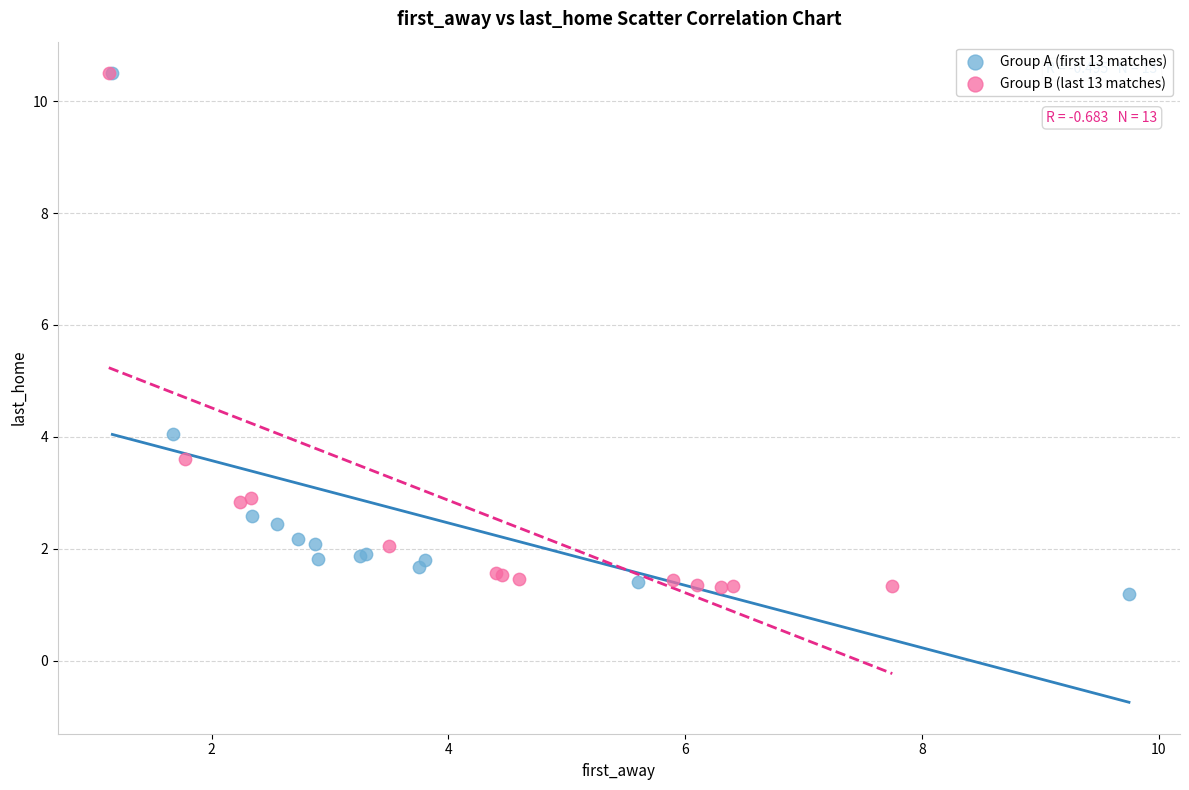

What are all the series names shown in the legend?

Group A (first 13 matches), Group B (last 13 matches)